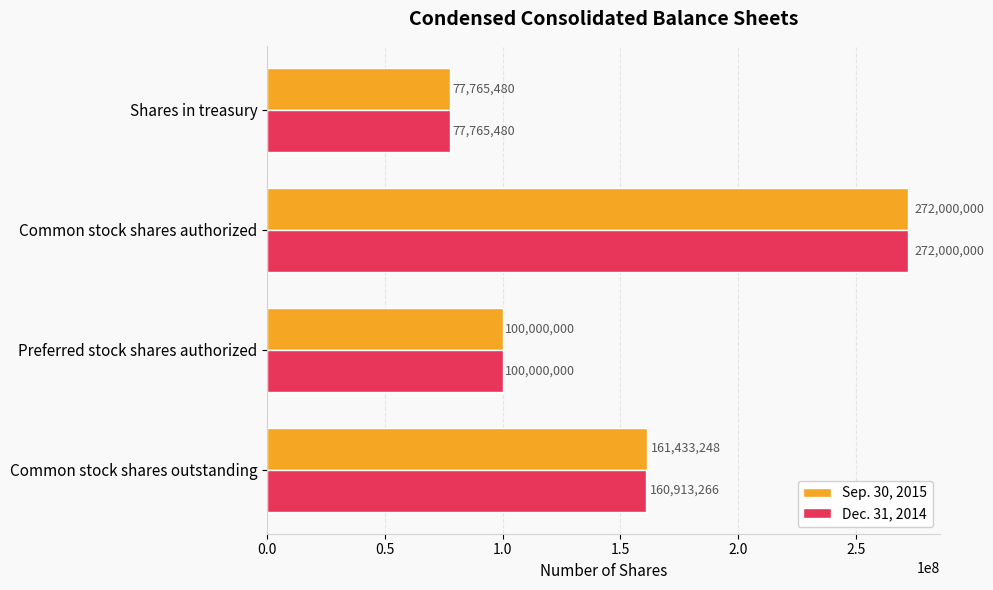

Which series changed the most between Common stock shares outstanding and Shares in treasury?

Sep. 30, 2015